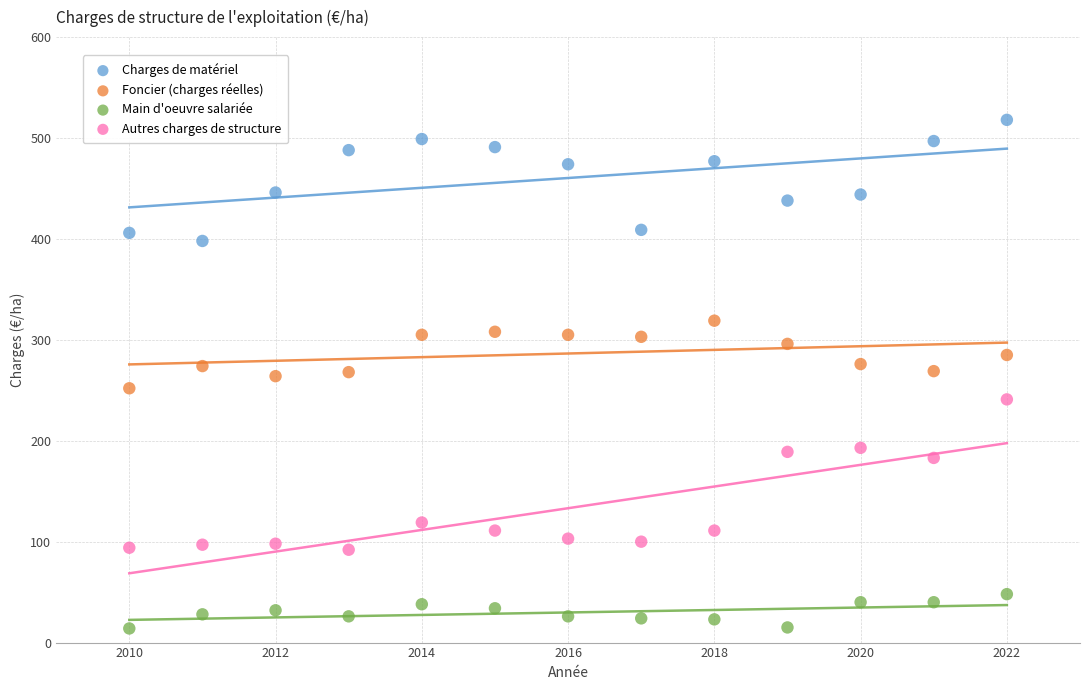

What is the X range (max minus min) for the scatter plot?

12